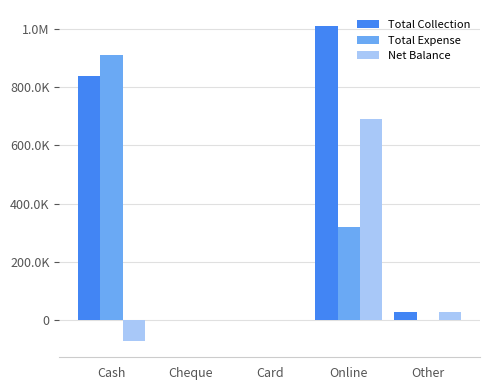

What is the average value of the Net Balance series?

128837.2